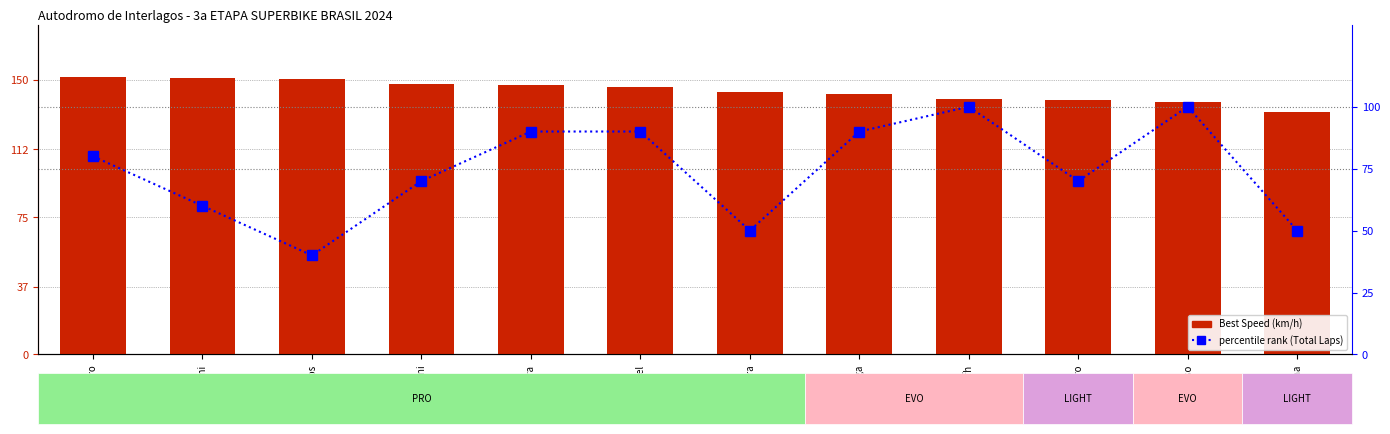

How many values in the Best Speed (km/h) series exceed 146?

6